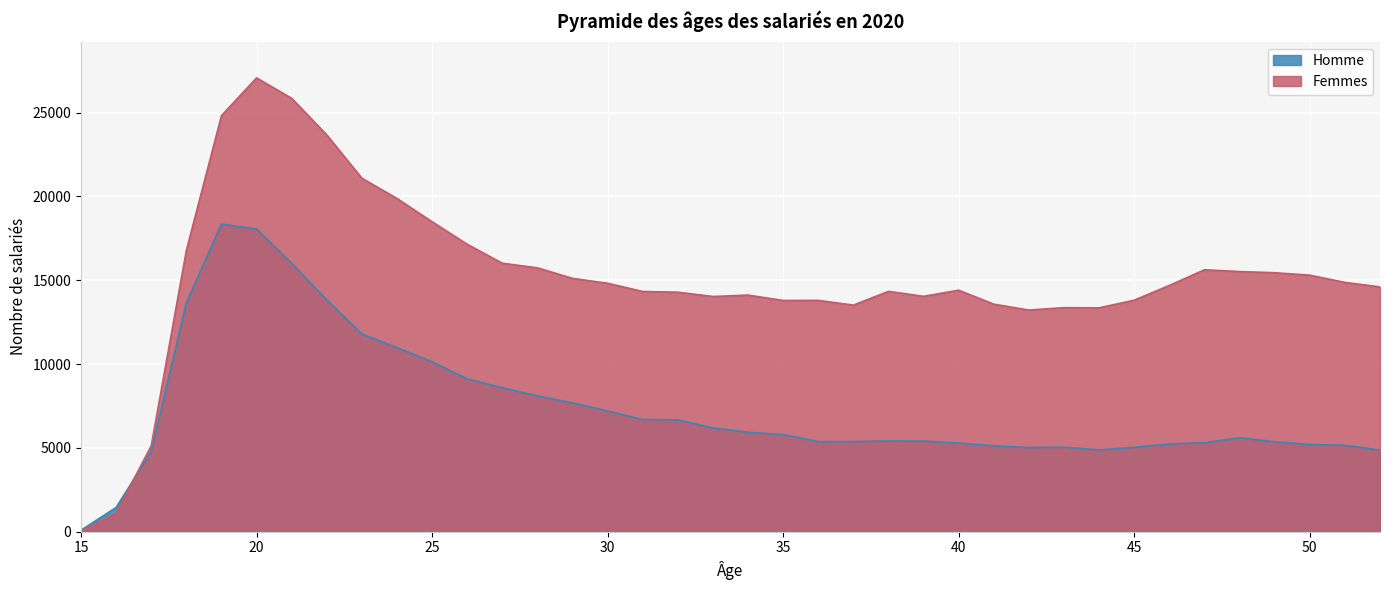

What is the minimum value for Femmes?

33